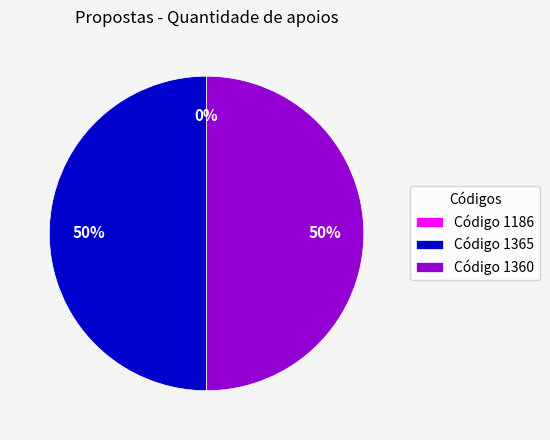

Which slice is the largest?

1365